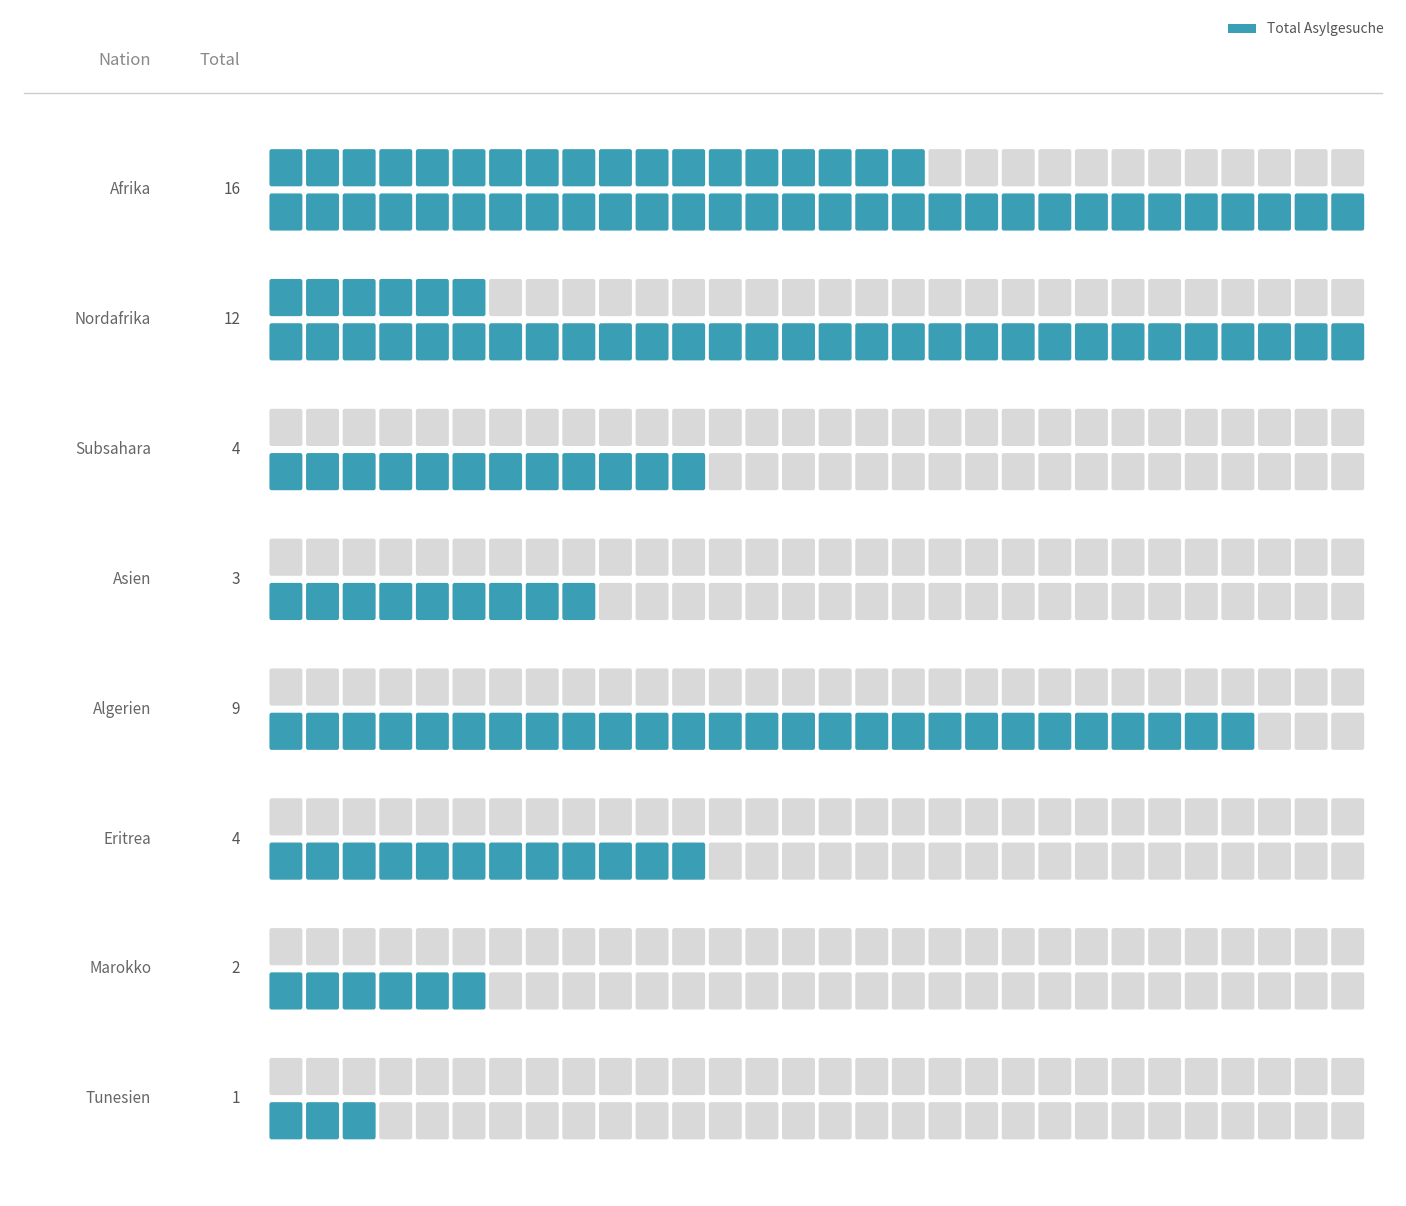

The chart shows a value of 1 at Tunesien. True or false?

False